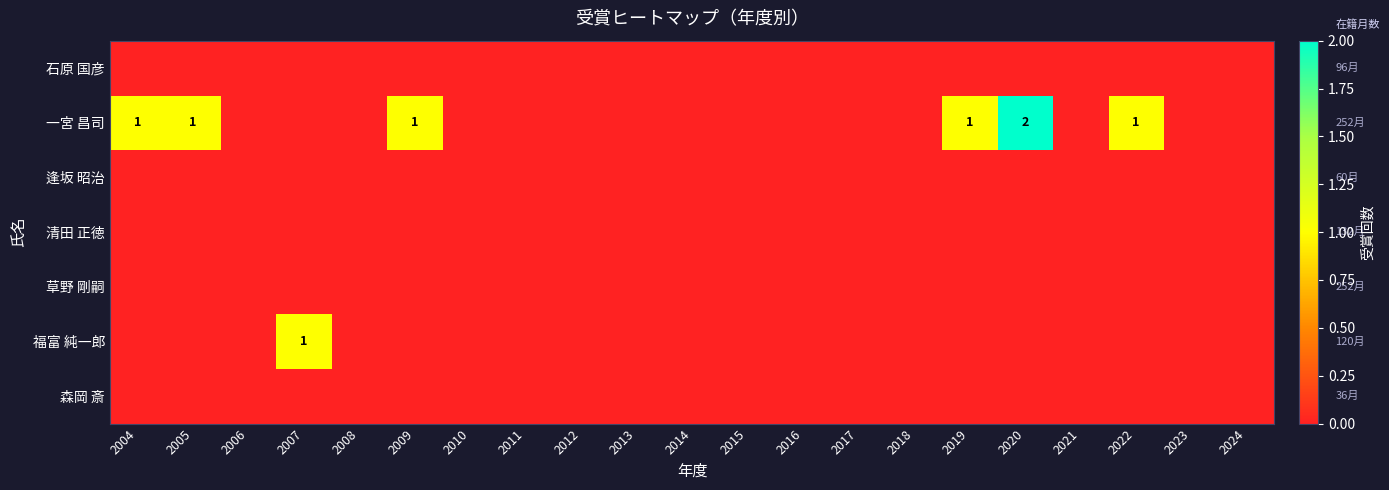

Which series has the largest range (max minus min)?

一宮 昌司